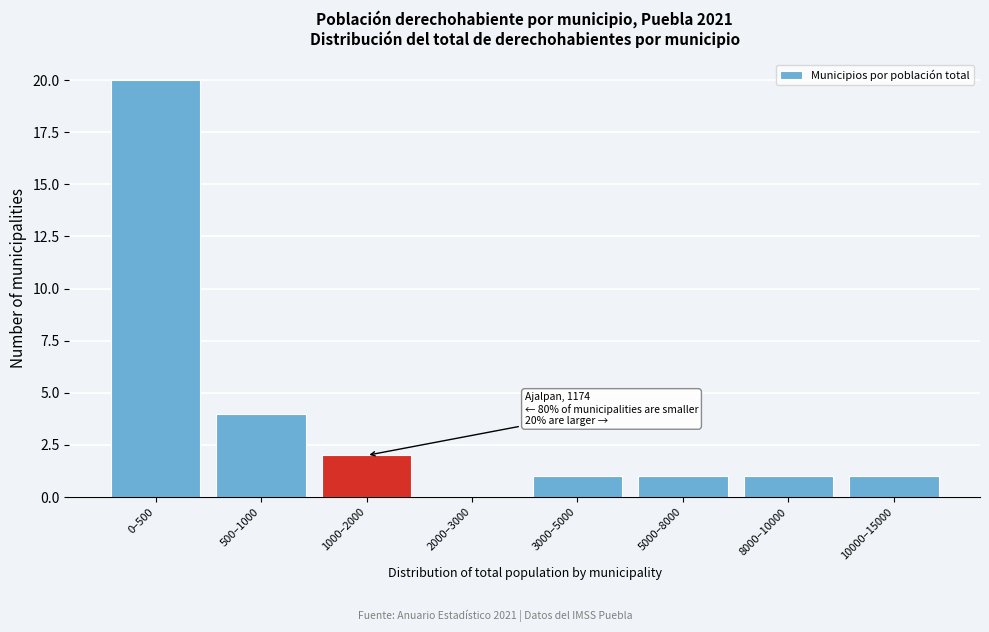

Reading right to left, what are all the values shown in this chart?

10000–15000=1	8000–10000=1	5000–8000=1	3000–5000=1	2000–3000=0	1000–2000=2	500–1000=4	0–500=20